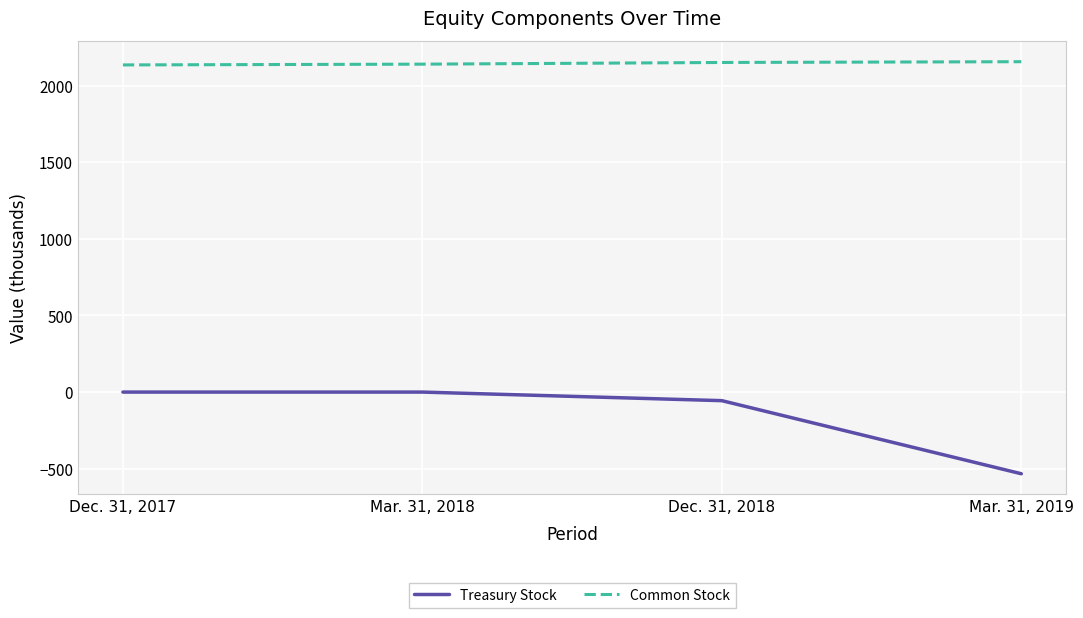

Which category has the lowest value across all series?

Mar. 31, 2019